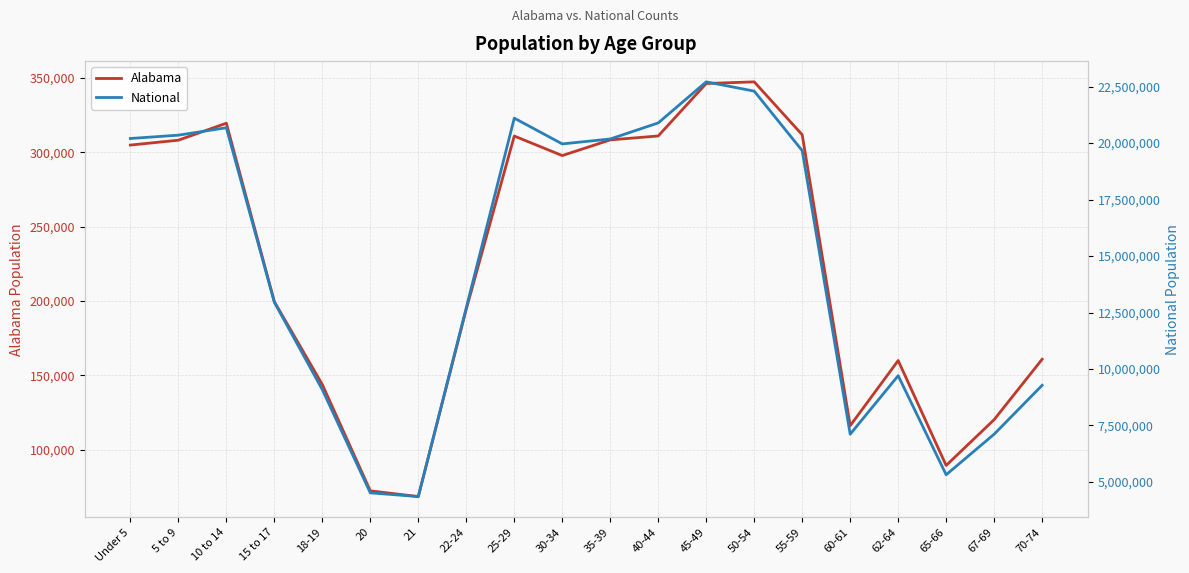

Reading right to left, transcribe all the data shown in this chart.

Alabama: 70-74=160864	67-69=120231	65-66=89406	62-64=159983	60-61=116144	55-59=311906	50-54=347485	45-49=346369	40-44=311071	35-39=308430	30-34=297888	25-29=311034	22-24=194531	21=68473	20=72318	18-19=143853	15 to 17=199618	10 to 14=319655	5 to 9=308229	Under 5=304957
National: 70-74=9278166	67-69=7115361	65-66=5319902	62-64=9704197	60-61=7113727	55-59=19664805	50-54=22298125	45-49=22708591	40-44=20890964	35-39=20179642	30-34=19962099	25-29=21101849	22-24=12712576	21=4354294	20=4519129	18-19=9086089	15 to 17=12954254	10 to 14=20677194	5 to 9=20348657	Under 5=20201362